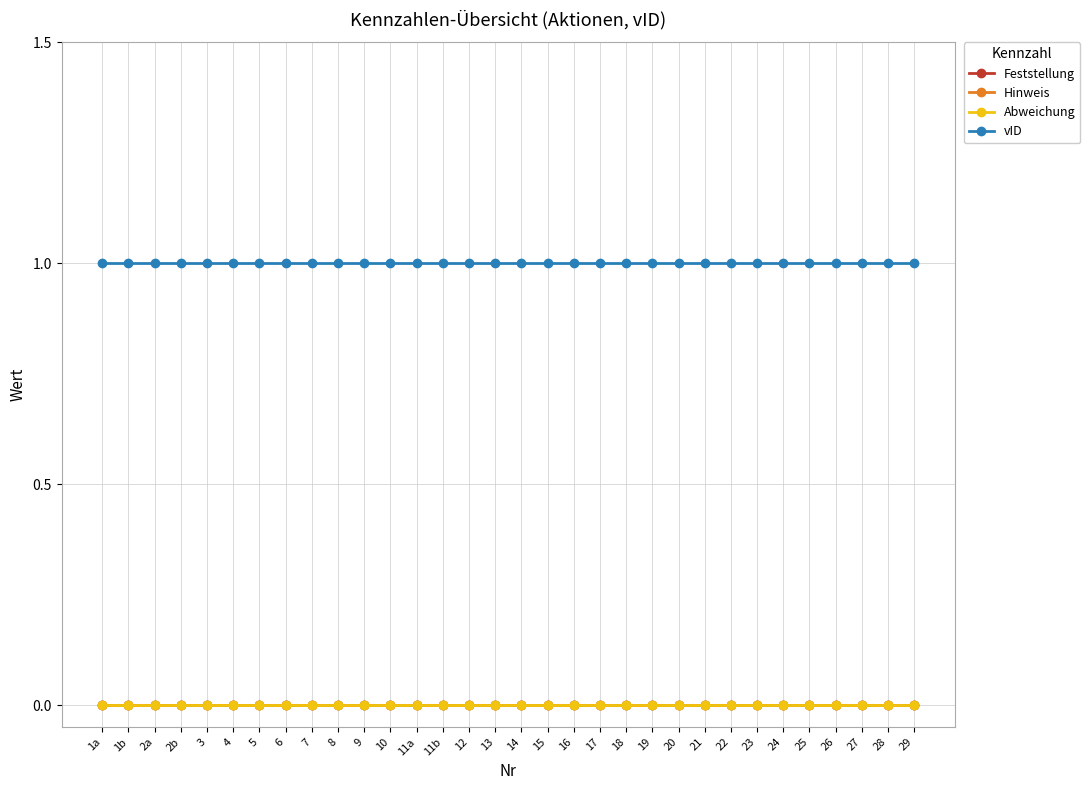

At which label is vID closest to 1?

1a